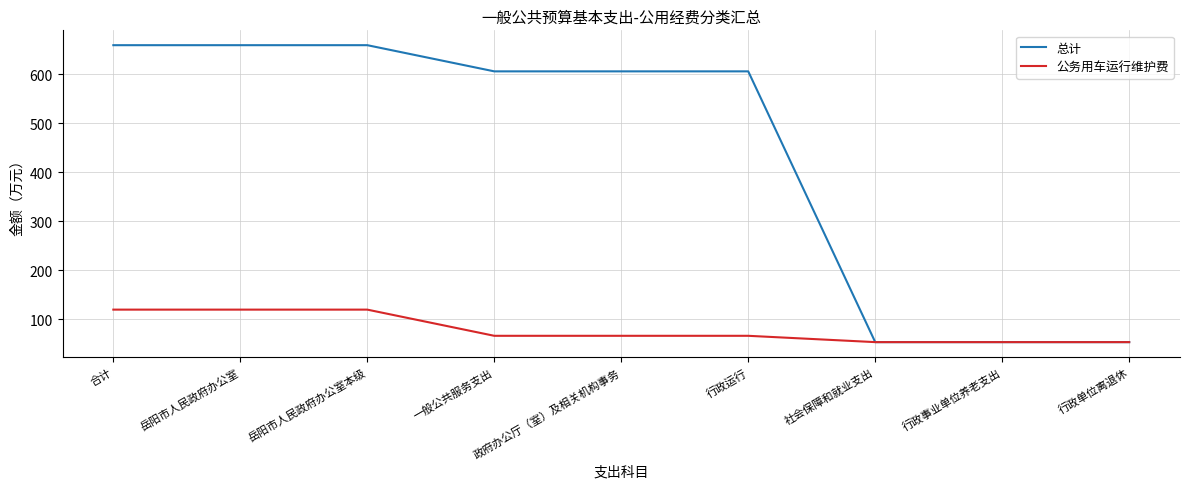

Read the 总计 value at 岳阳市人民政府办公室本级.

659.1